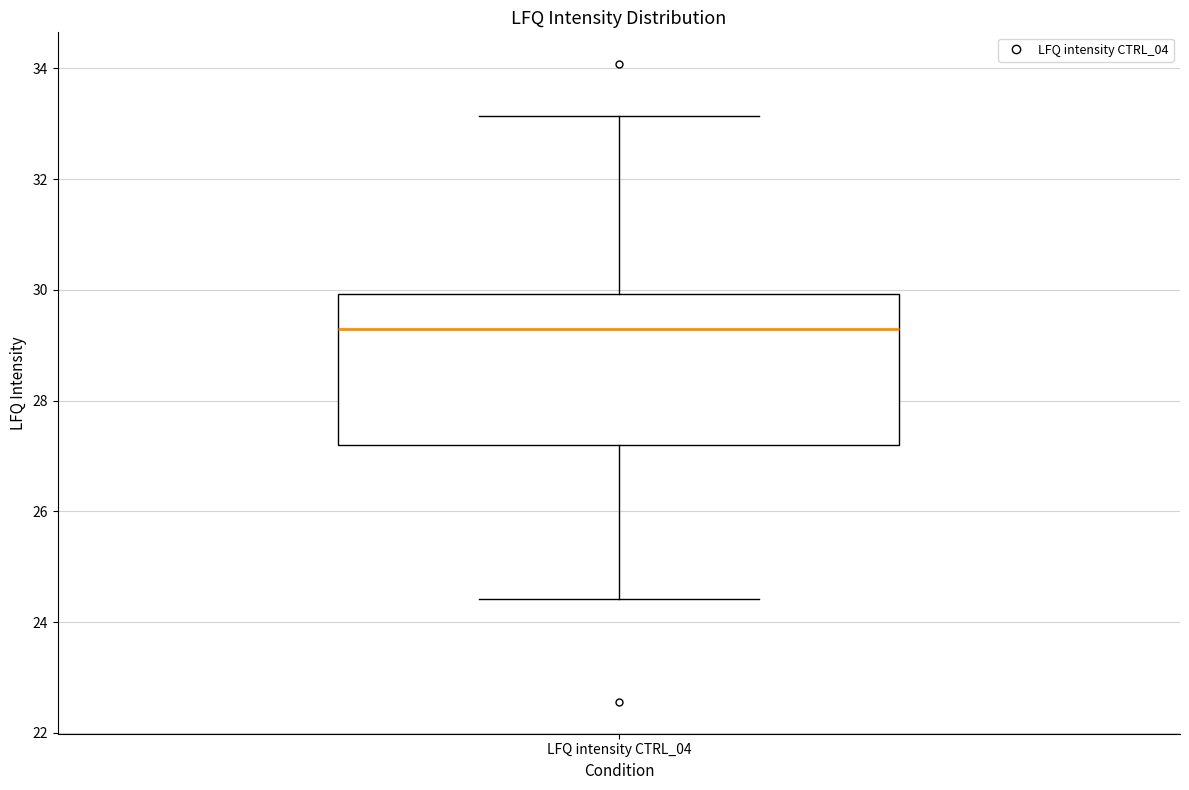

Where does the median line of the box for LFQ intensity CTRL_04 sit on the y-axis? The values are not printed on the chart, so give them approximately, as read against the axis.

29.2